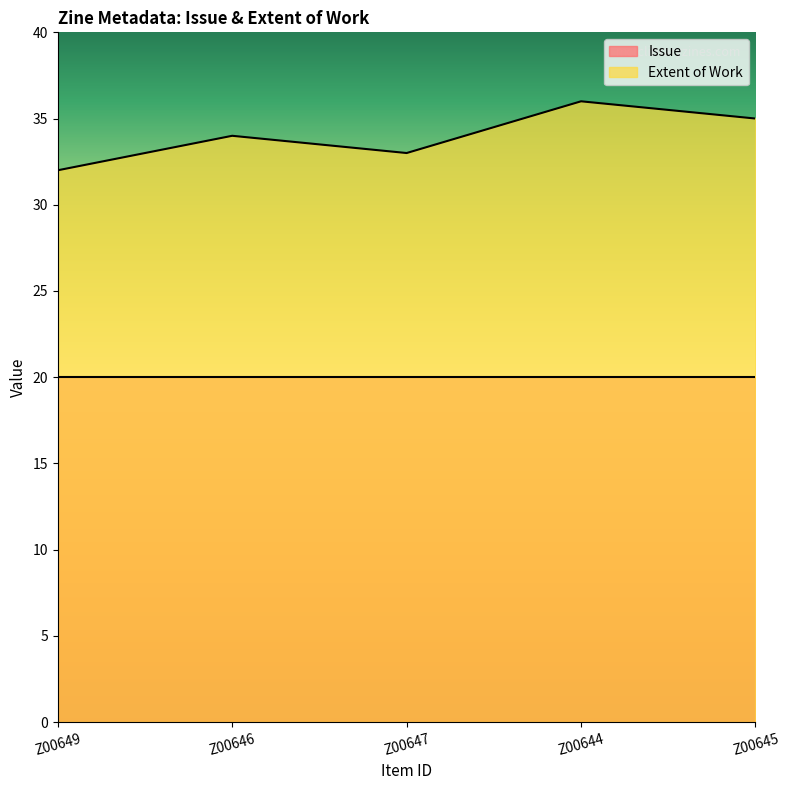

Which has a higher value, Z00647 or Z00644?

Z00644